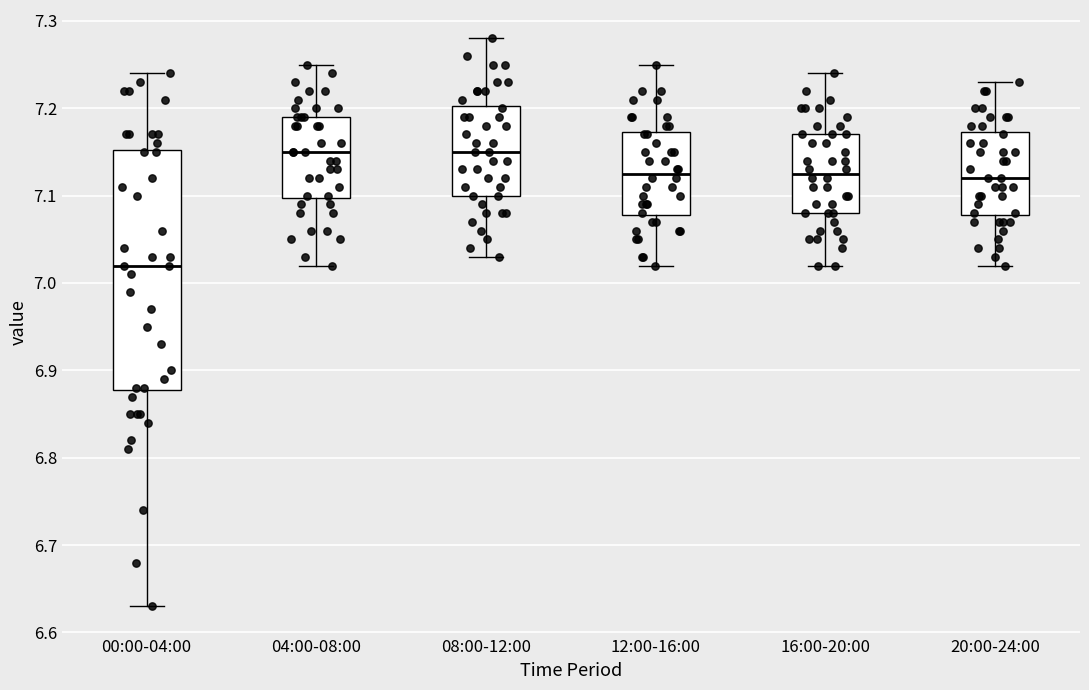

Reading left to right, read every box against the y-axis: the position of its median line, the range the box covers, and the ends of its whiskers. The values are not printed on the chart, so give them approximately, as read against the axis.

00:00-04:00: median 7.02, box 6.88 to 7.15, whiskers 6.63 to 7.24
04:00-08:00: median 7.15, box 7.10 to 7.19, whiskers 7.02 to 7.25
08:00-12:00: median 7.15, box 7.10 to 7.20, whiskers 7.03 to 7.28
12:00-16:00: median 7.13, box 7.08 to 7.17, whiskers 7.02 to 7.25
16:00-20:00: median 7.13, box 7.08 to 7.17, whiskers 7.02 to 7.24
20:00-24:00: median 7.12, box 7.08 to 7.17, whiskers 7.02 to 7.23